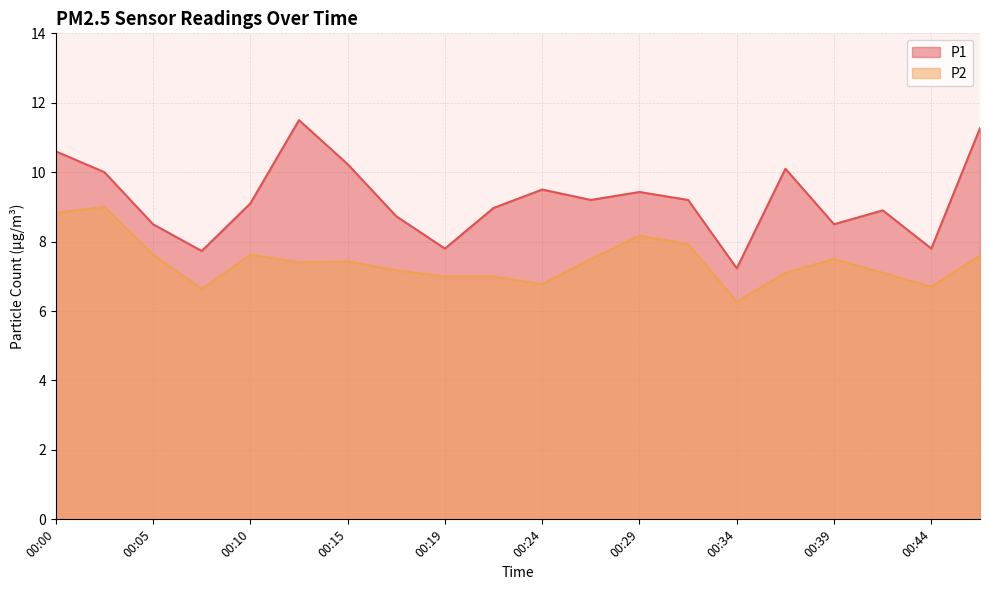

What is the value of the P2 point at the 11th from the left?

6.8